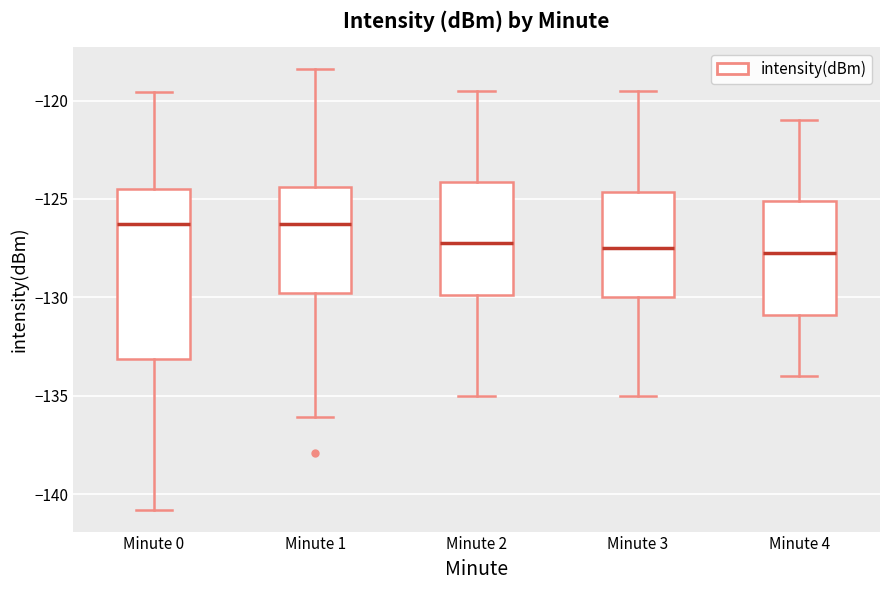

Reading left to right, read every box against the y-axis: the position of its median line, the range the box covers, and the ends of its whiskers. The values are not printed on the chart, so give them approximately, as read against the axis.

Minute 0: median -126.5, box -133.0 to -124.5, whiskers -141.0 to -119.5
Minute 1: median -126.5, box -129.5 to -124.5, whiskers -136.0 to -118.5
Minute 2: median -127.0, box -130.0 to -124.0, whiskers -135.0 to -119.5
Minute 3: median -127.5, box -130.0 to -124.5, whiskers -135.0 to -119.5
Minute 4: median -127.5, box -131.0 to -125.0, whiskers -134.0 to -121.0